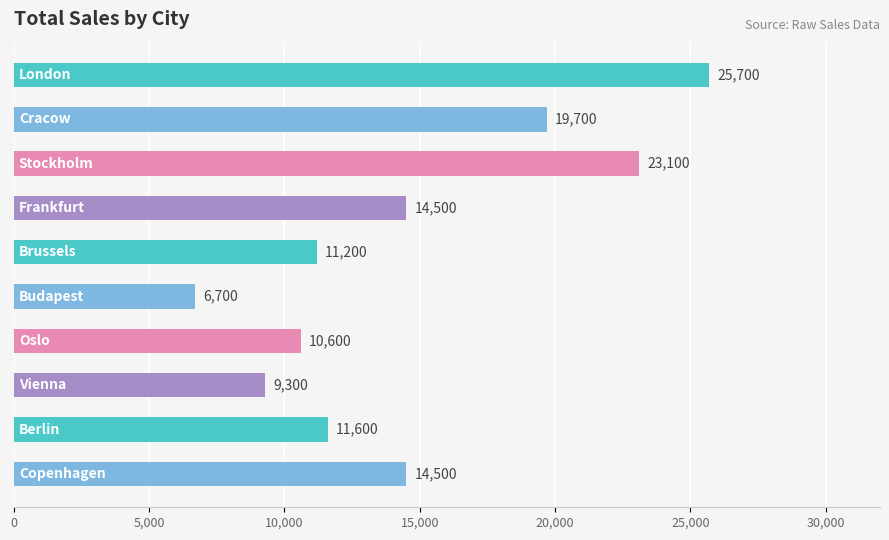

What is the sum of all values?

146900